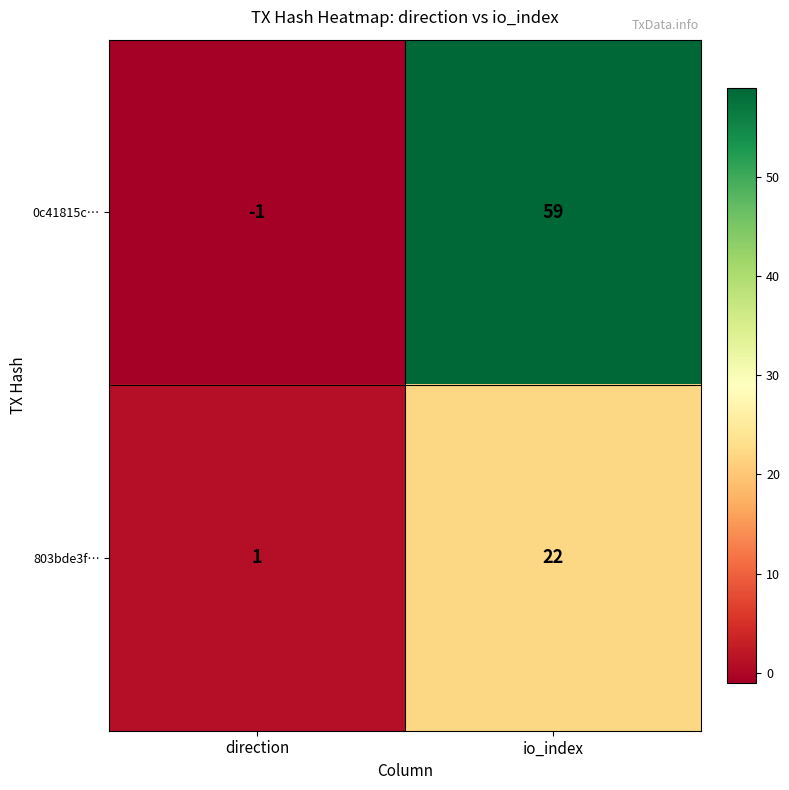

The value of 0c41815c… at direction is -1. True or false?

True